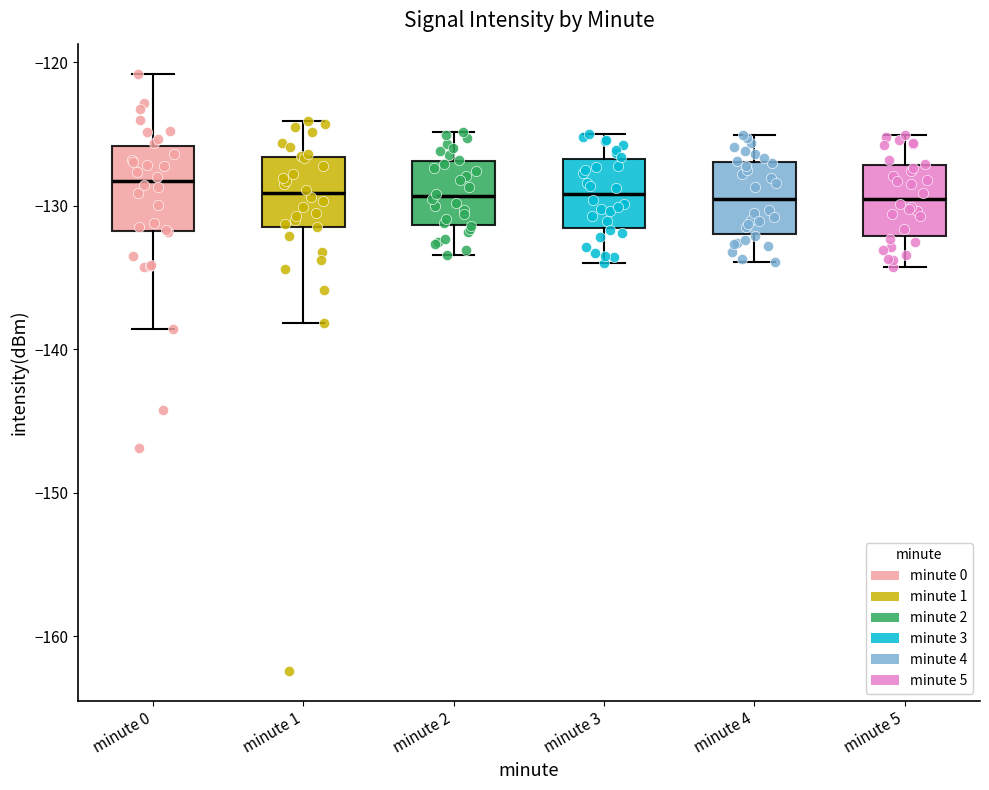

Reading left to right, transcribe this box plot: for each box, give where its median line is, the range the box spans, and where its two whiskers end, as read against the y-axis. The values are not printed on the chart, so give them approximately, as read against the axis.

minute 0: median -128, box -132 to -126, whiskers -139 to -121
minute 1: median -129, box -131 to -127, whiskers -138 to -124
minute 2: median -129, box -131 to -127, whiskers -133 to -125
minute 3: median -129, box -132 to -127, whiskers -134 to -125
minute 4: median -129, box -132 to -127, whiskers -134 to -125
minute 5: median -129, box -132 to -127, whiskers -134 to -125